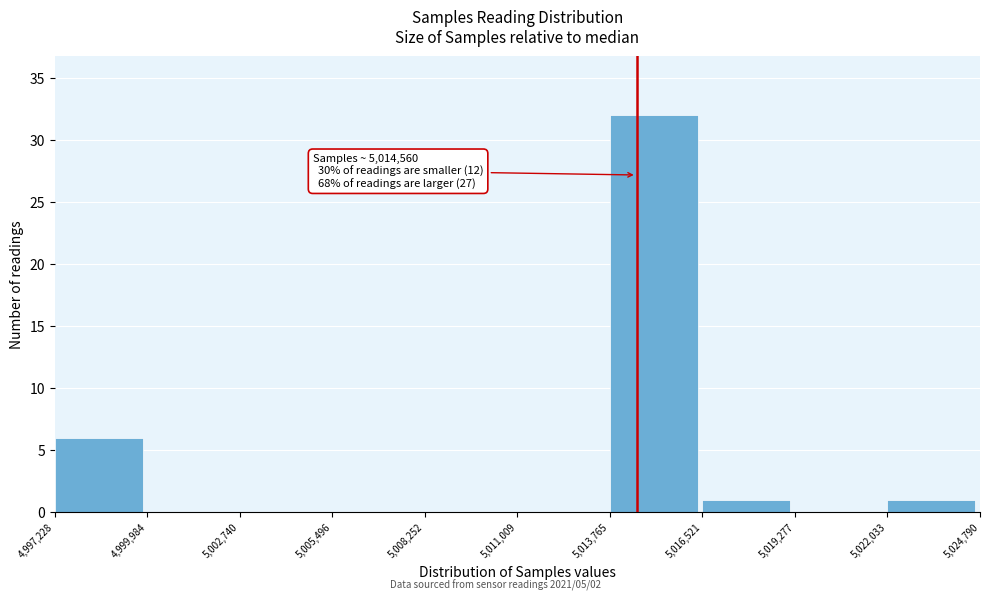

Over which range of the x-axis is the bar tallest?

5,013,765 to 5,016,521